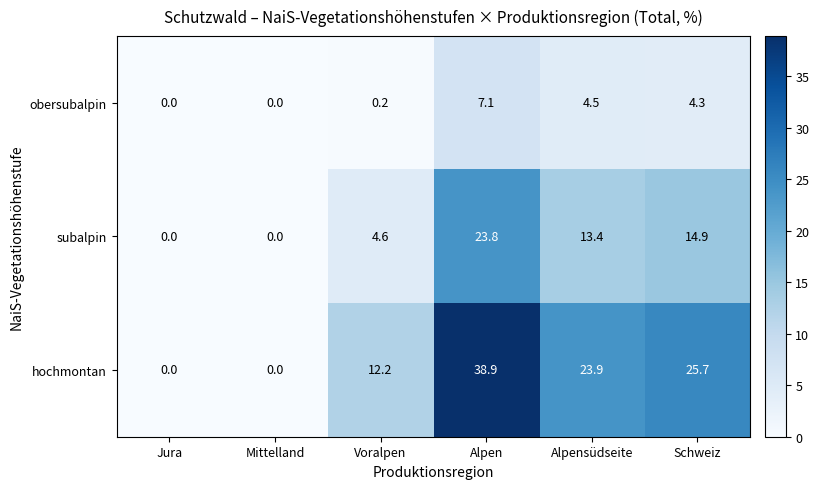

List the series in order of their overall mean, lowest first.

obersubalpin, subalpin, hochmontan